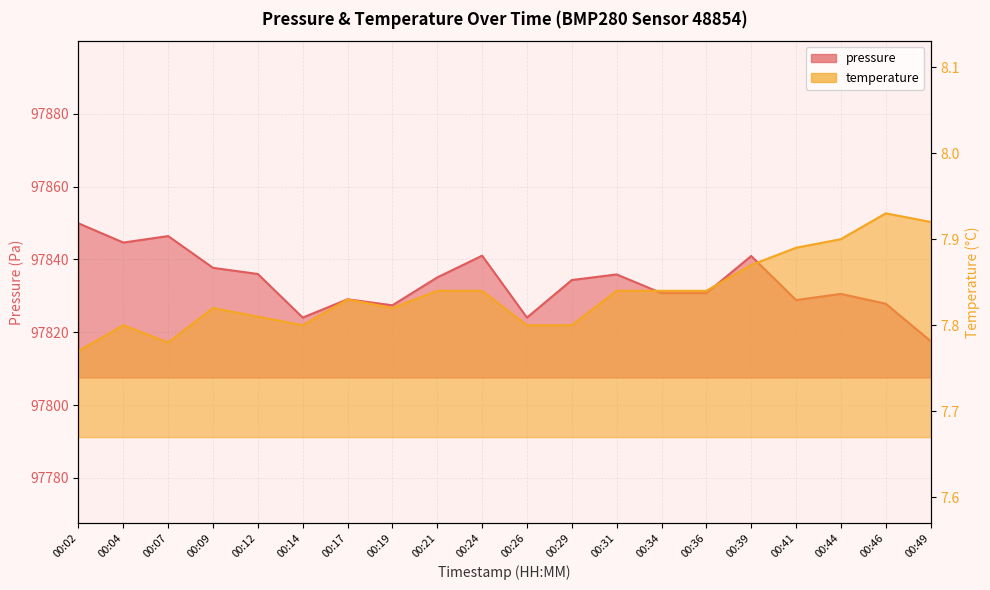

How many data points in pressure are less than 97834?

10